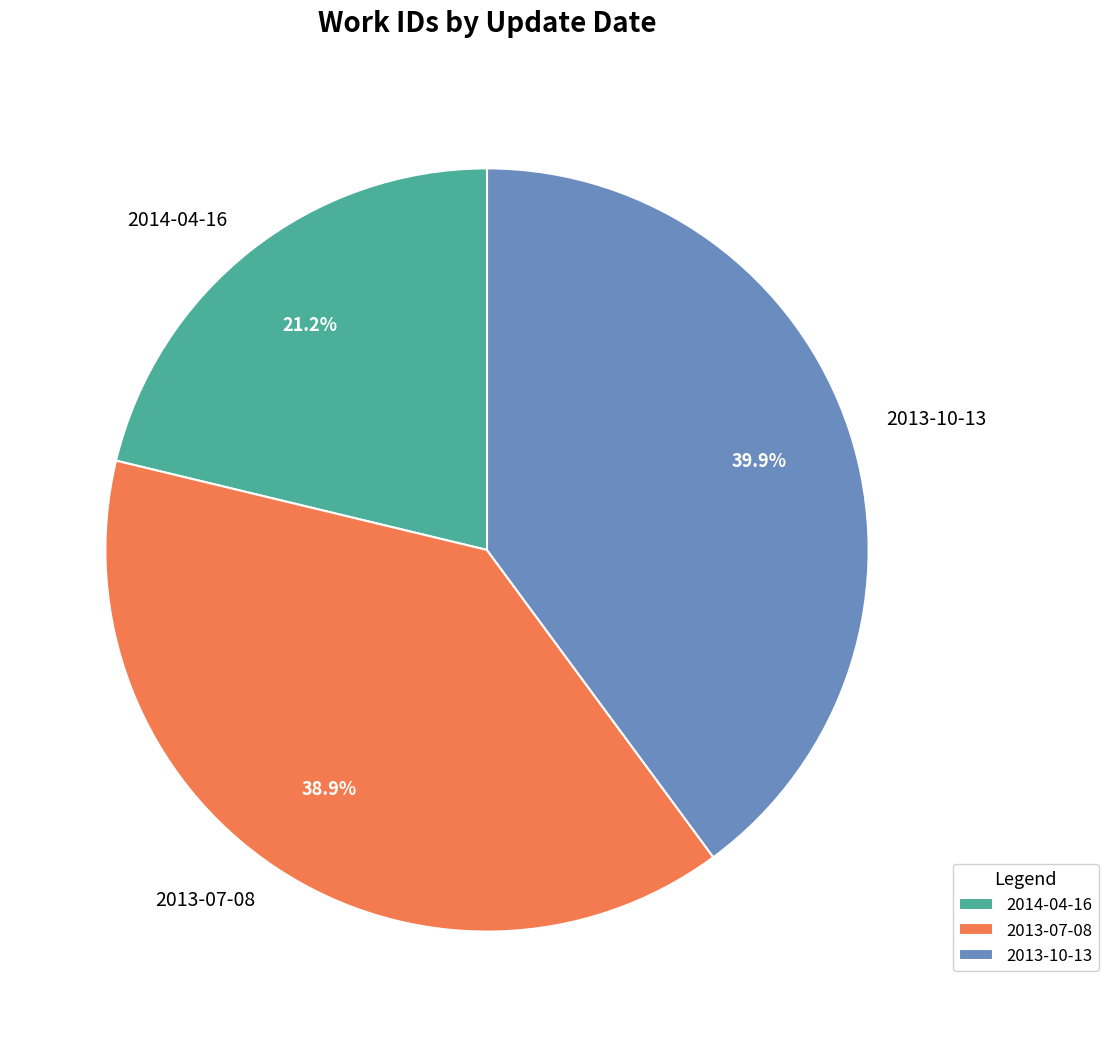

To the nearest percent, what is the combined percentage of 2013-10-13 and 2014-04-16?

61%